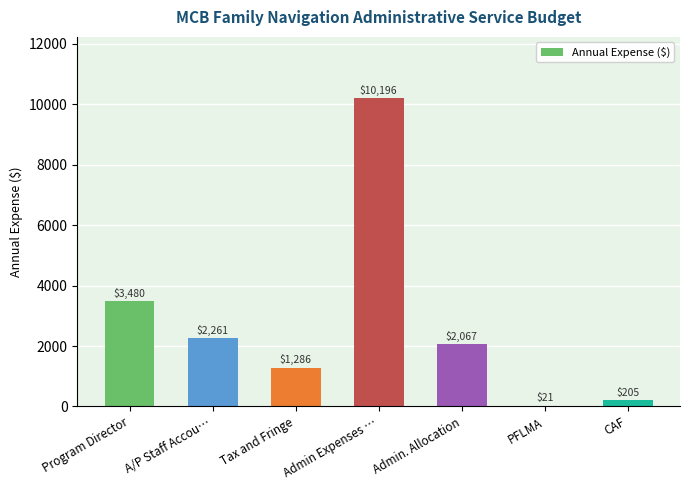

Which has a higher value, Admin Expenses … or PFLMA?

Admin Expenses …